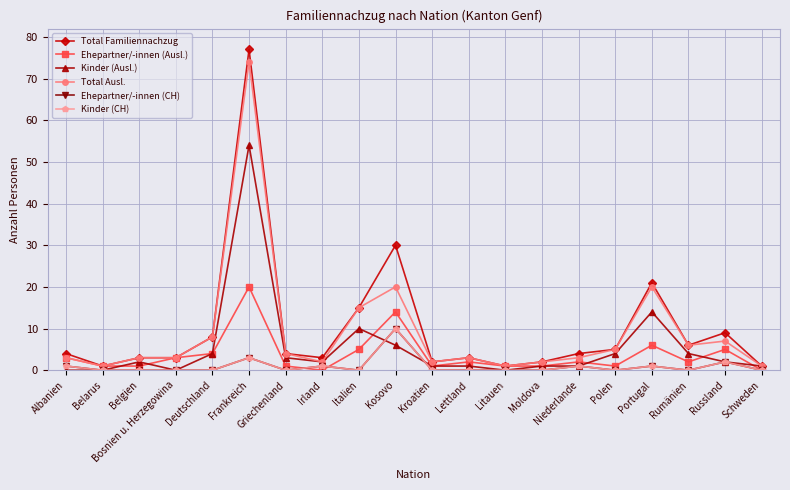

How many times do Kinder (Ausl.) and Ehepartner/-innen (CH) cross each other?

2